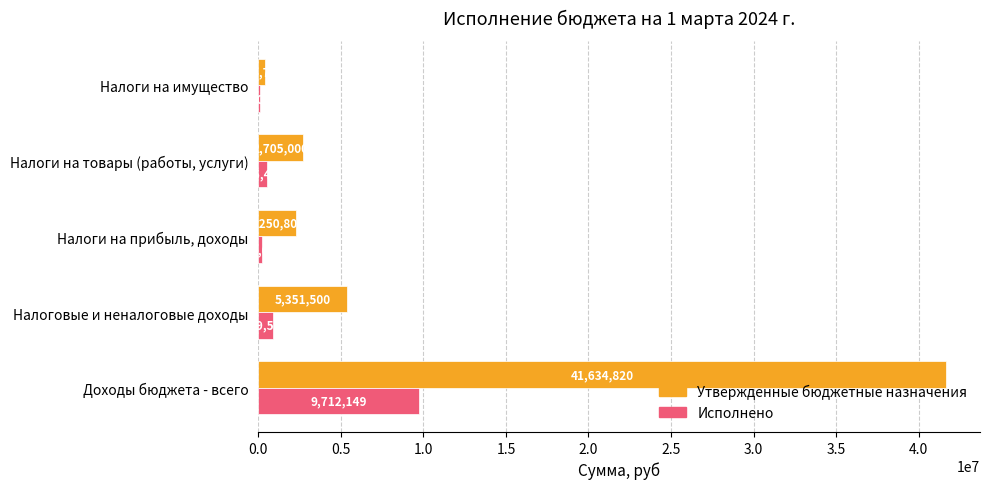

What value does the Исполнено series have at Налоги на имущество?

74076.0